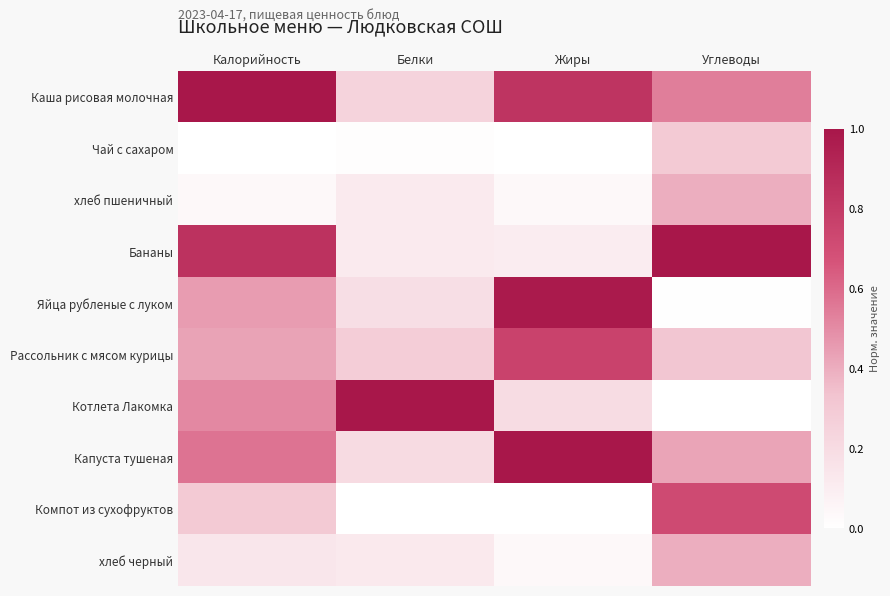

At Углеводы, list the series in order from smallest to largest.

Котлета Лакомка, Яйца рубленые с луком, Чай с сахаром, Рассольник с мясом курицы, хлеб пшеничный, хлеб черный, Капуста тушеная, Каша рисовая молочная, Компот из сухофруктов, Бананы